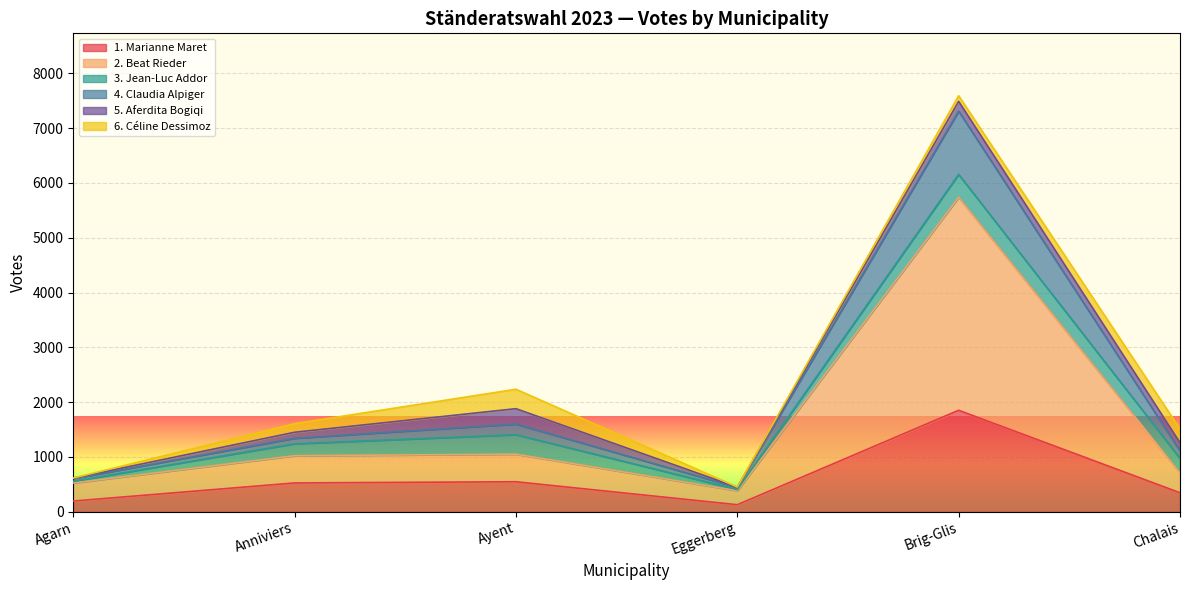

True or false: 2. Beat Rieder and 1. Marianne Maret intersect in this chart.

False